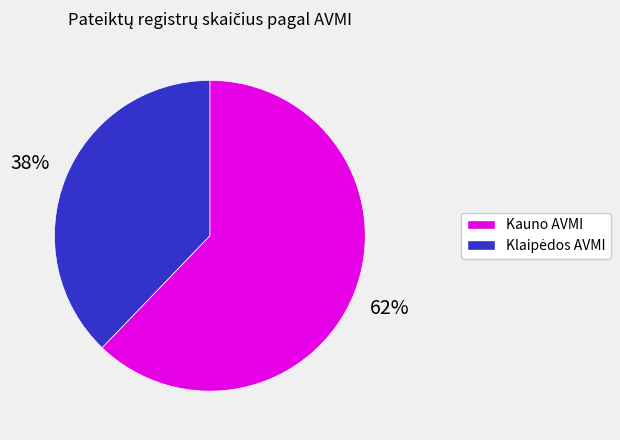

To the nearest percent, what is the average slice percentage?

50%